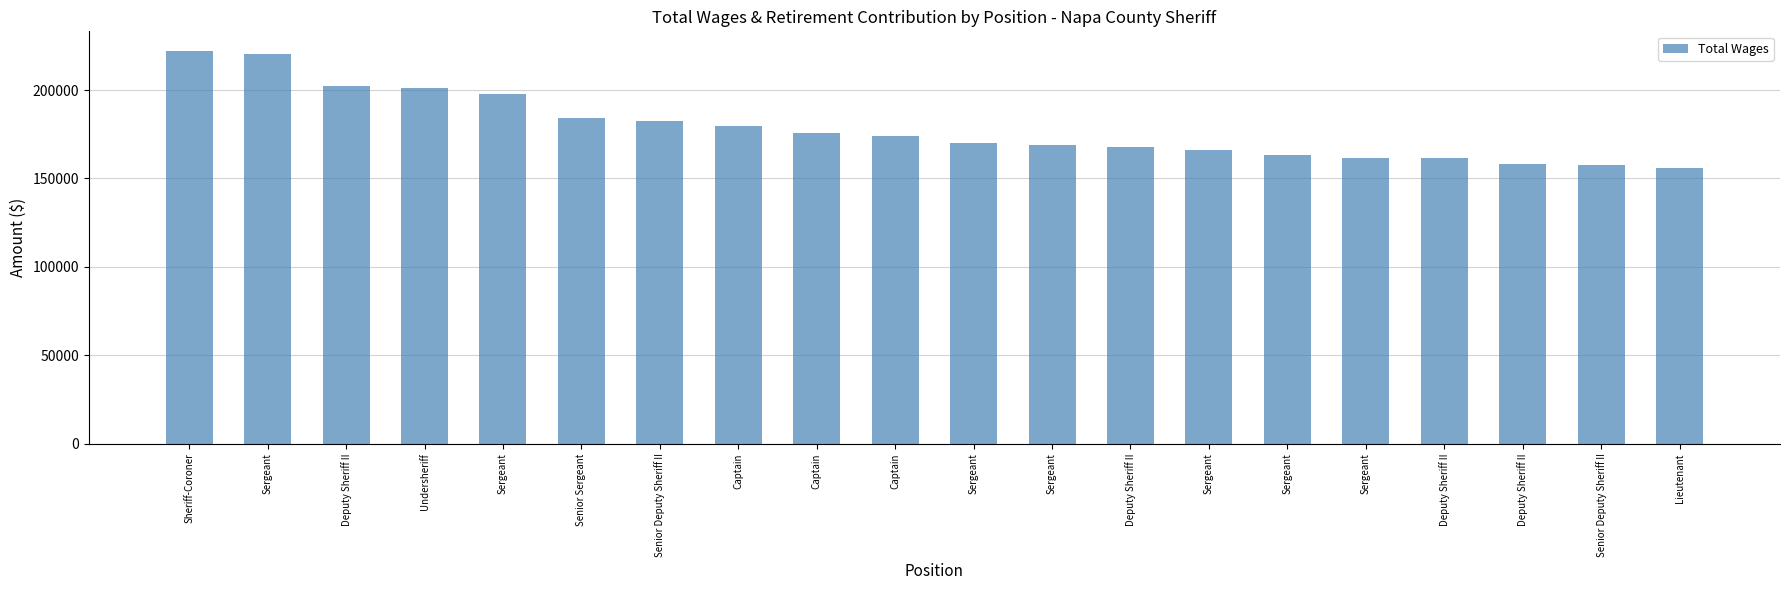

Which has a higher value, Sergeant or Lieutenant?

Sergeant